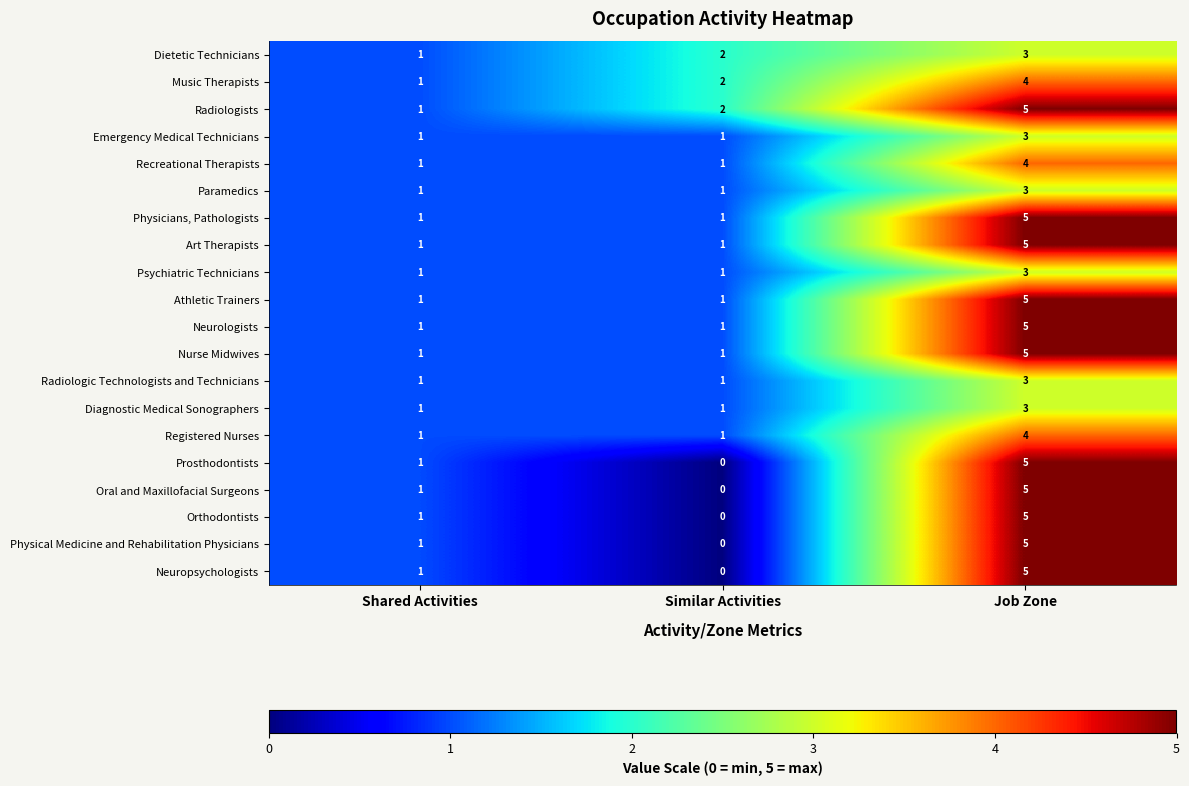

The Neuropsychologists series shows 5 at Job Zone. True or false?

True